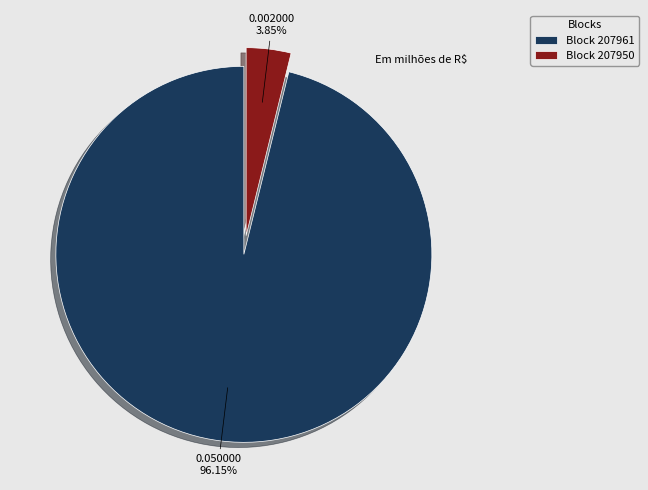

What is the smallest slice in the pie chart?

Block 207950